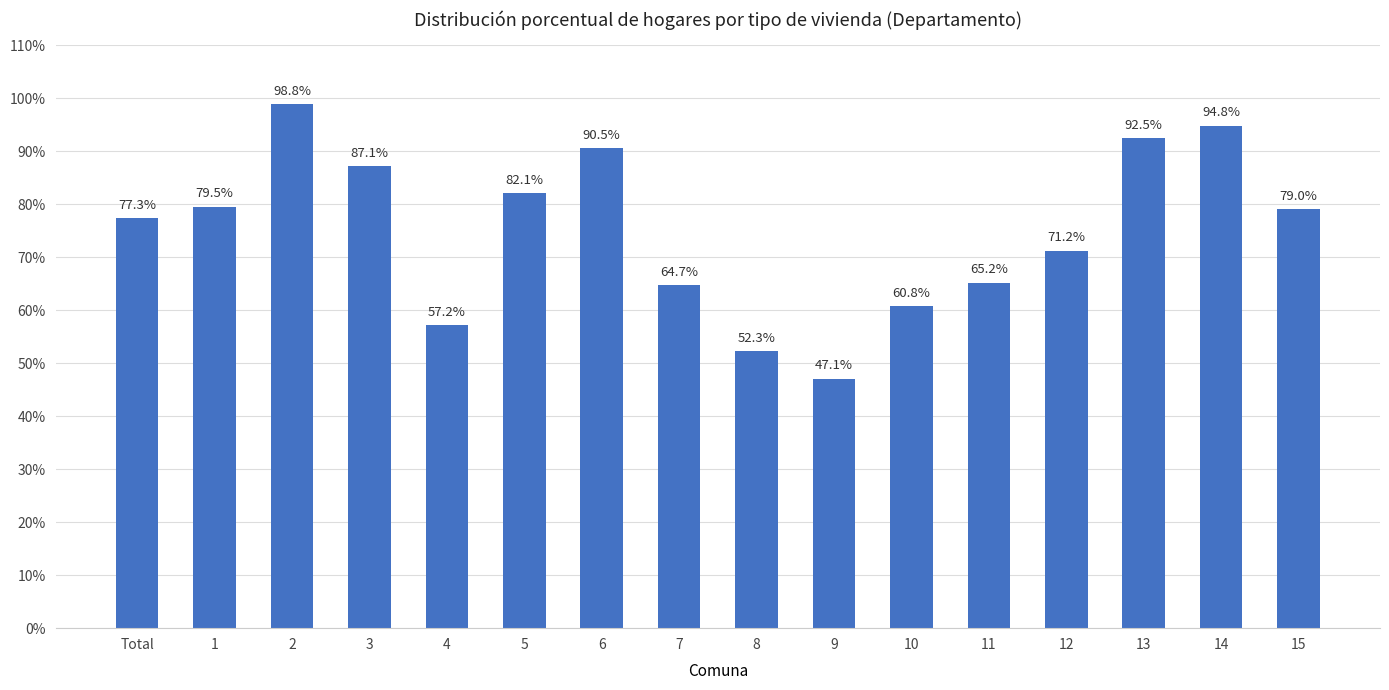

Rank the categories by value from highest to lowest.

2, 14, 13, 6, 3, 5, 1, 15, Total, 12, 11, 7, 10, 4, 8, 9